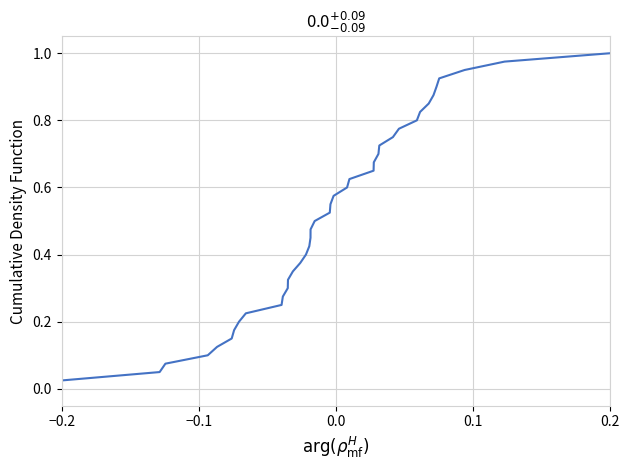

Where is the data nearest to the value 0?

−0.2